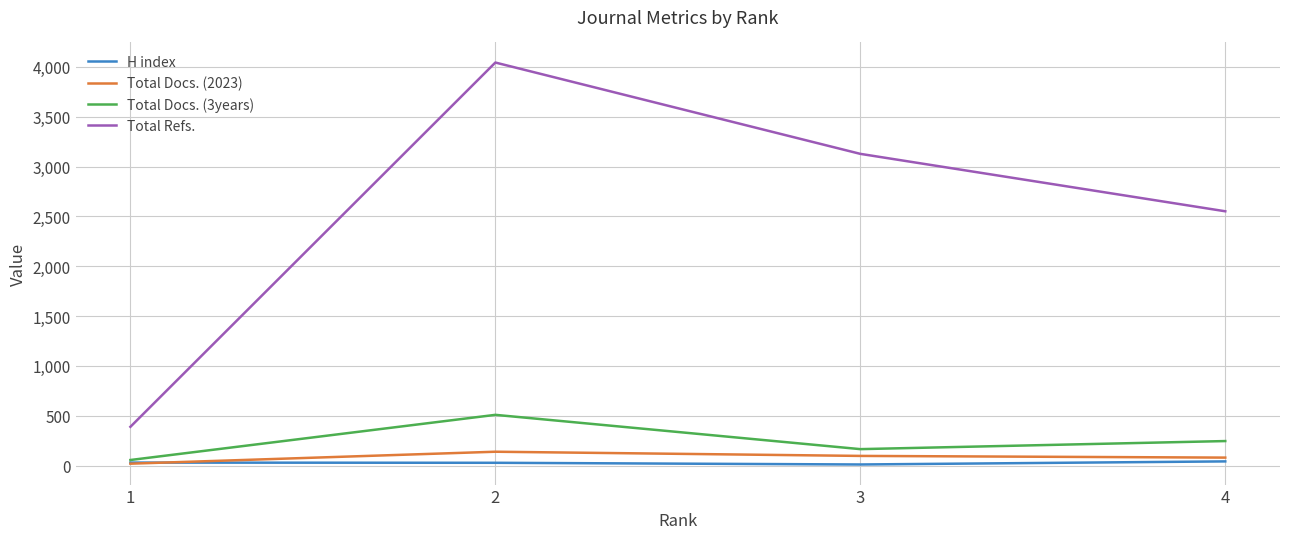

Which series has the largest total across all categories?

Total Refs.